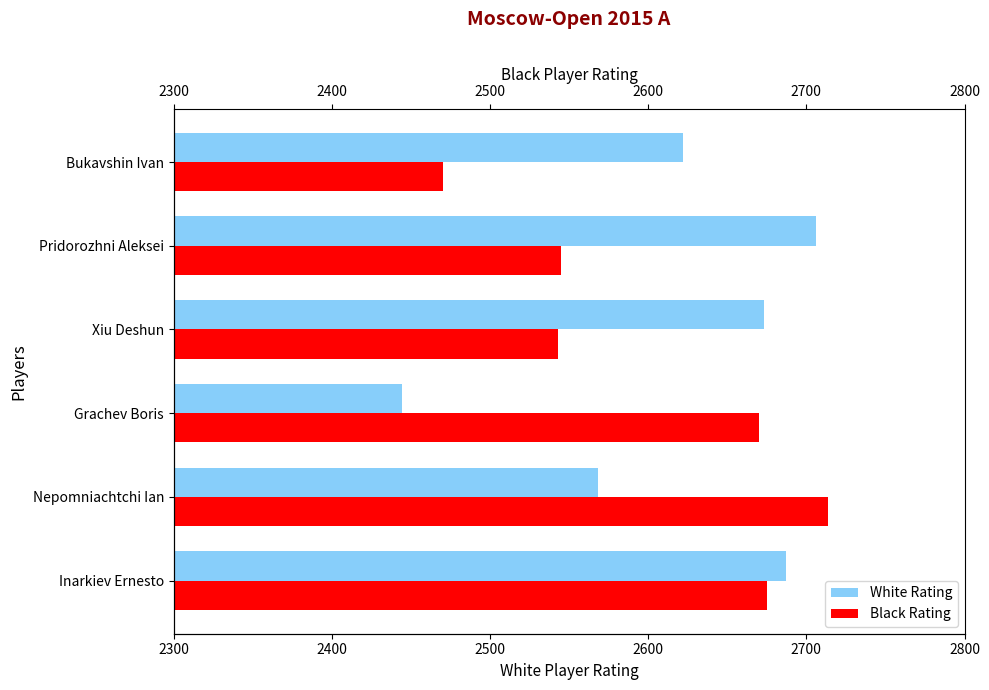

Is the value of White Rating at Bukavshin Ivan greater than the value of Black Rating at Nepomniachtchi Ian?

No